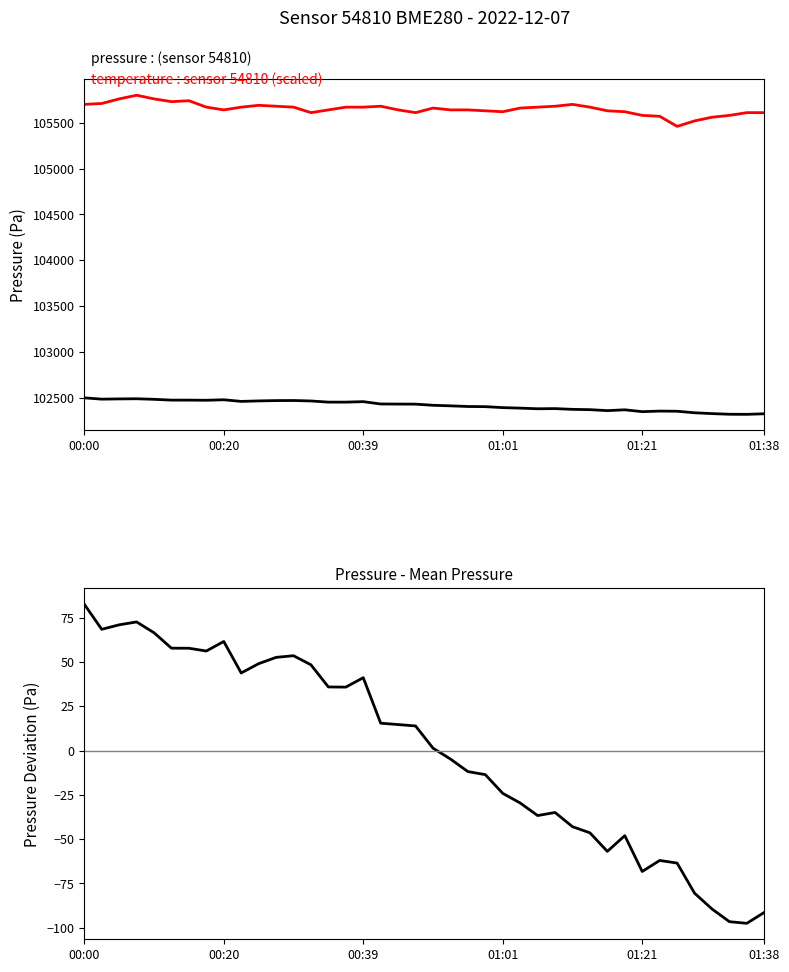

Reading left to right, list all the values displayed in this chart.

pressure : sensor 54810: 102497.5	102483.3	102485.8	102487.5	102481.4	102472.7	102472.6	102471.1	102476.4	102458.7	102463.9	102467.5	102468.4	102463.3	102450.8	102450.7	102456.0	102430.3	102429.6	102428.8	102416.2	102410.1	102403.0	102401.3	102390.8	102385.3	102378.2	102379.9	102371.9	102368.5	102358.0	102366.9	102346.7	102352.9	102351.4	102334.4	102325.5	102318.3	102317.4	102323.6
temperature : sensor 54810: 105700.0	105710.0	105760.0	105800.0	105760.0	105730.0	105740.0	105670.0	105640.0	105670.0	105690.0	105680.0	105670.0	105610.0	105640.0	105670.0	105670.0	105680.0	105640.0	105610.0	105660.0	105640.0	105640.0	105630.0	105620.0	105660.0	105670.0	105680.0	105700.0	105670.0	105630.0	105620.0	105580.0	105570.0	105460.0	105520.0	105560.0	105580.0	105610.0	105610.0
pressure - mean pressure: 82.6	68.4	70.9	72.6	66.5	57.7	57.7	56.1	61.5	43.7	49.0	52.6	53.5	48.4	35.9	35.8	41.1	15.4	14.6	13.9	1.3	-4.8	-11.9	-13.6	-24.2	-29.6	-36.7	-35.0	-43.0	-46.4	-56.9	-48.0	-68.3	-62.0	-63.5	-80.5	-89.4	-96.6	-97.5	-91.4